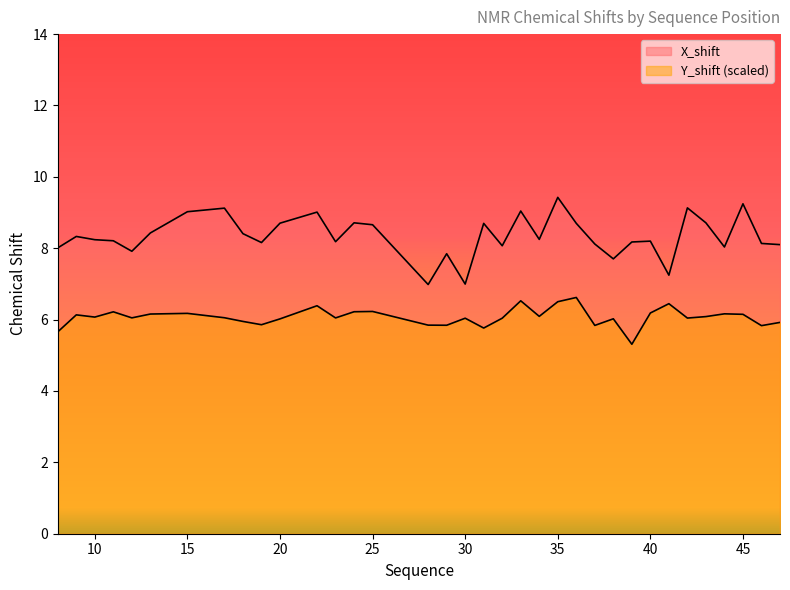

True or false: Y_shift and X_shift intersect in this chart.

False